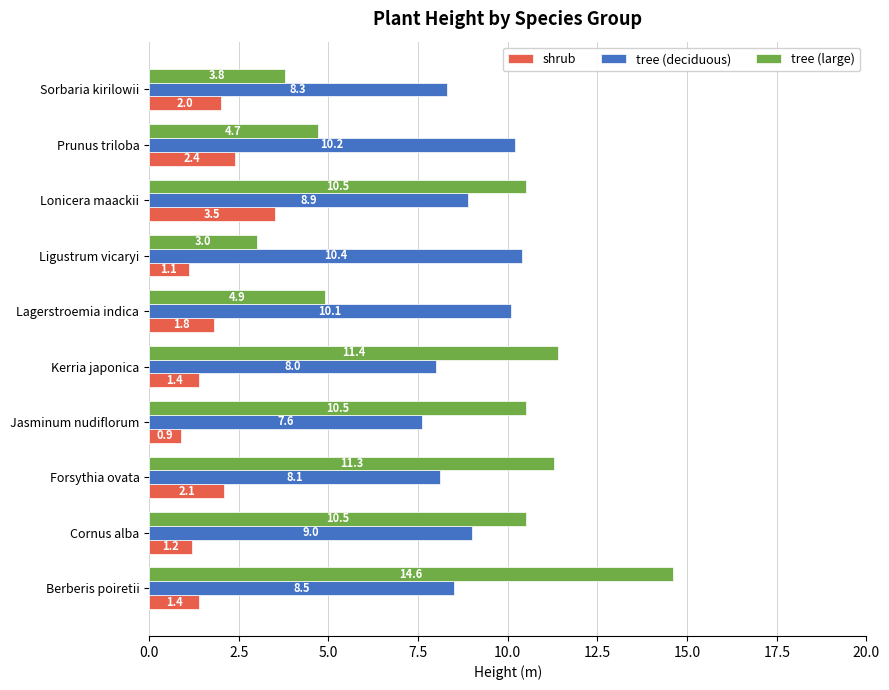

At which label is shrub closest to 2?

Sorbaria kirilowii